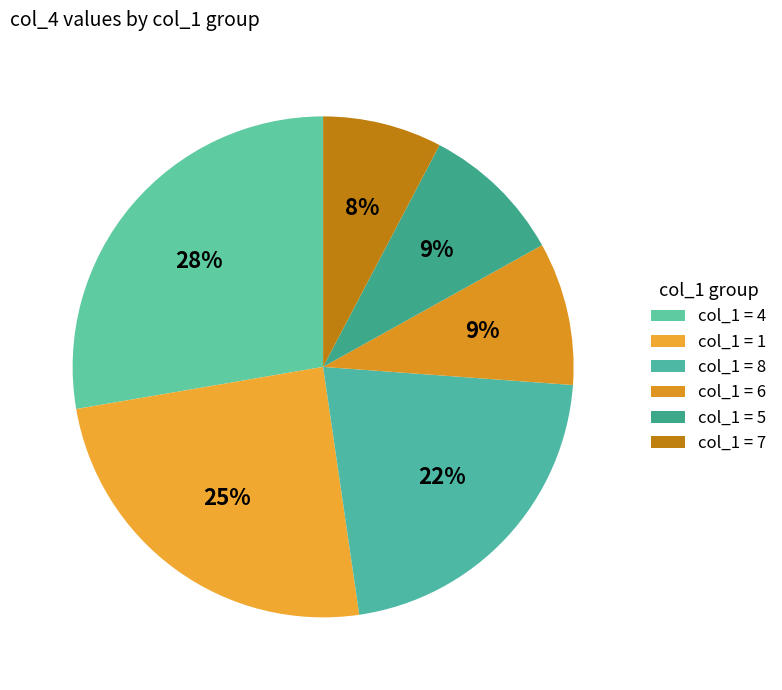

How many slices are in this pie chart?

6